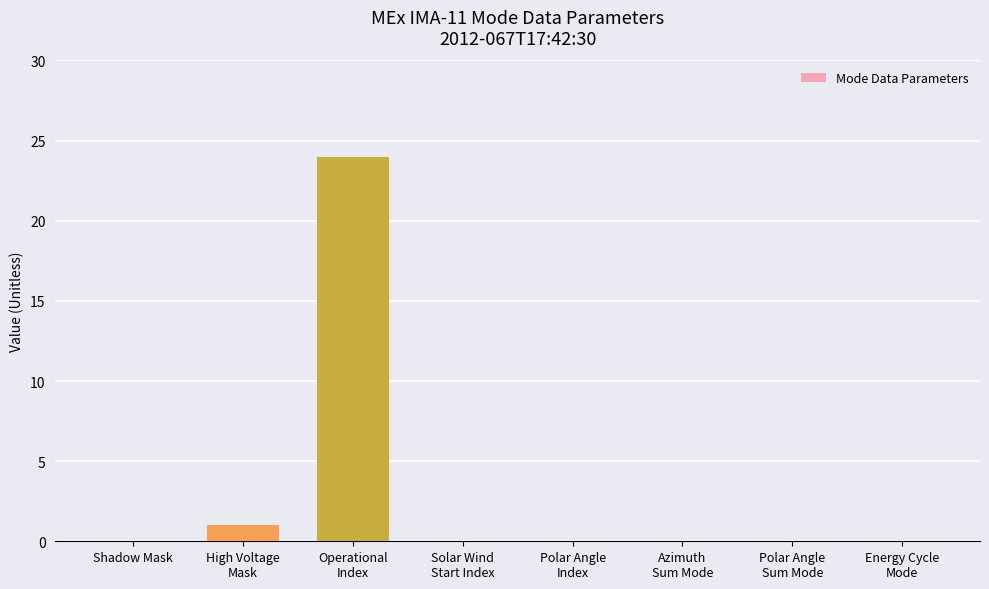

What is the greatest value displayed?

24